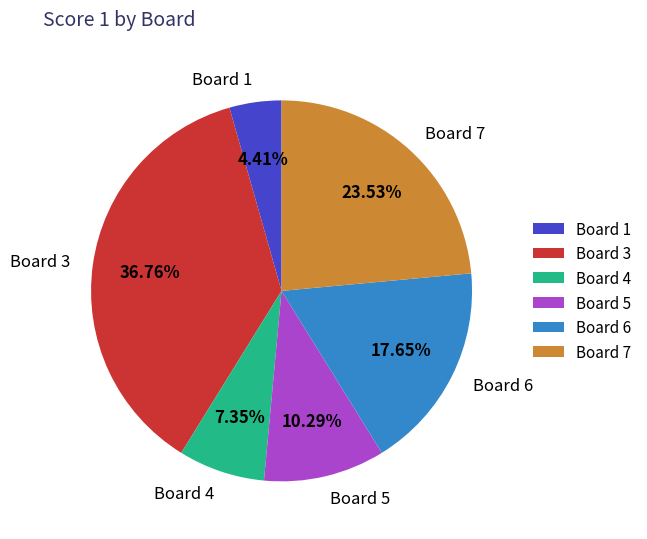

The Board 3 slice represents 37% of the pie. True or false?

True